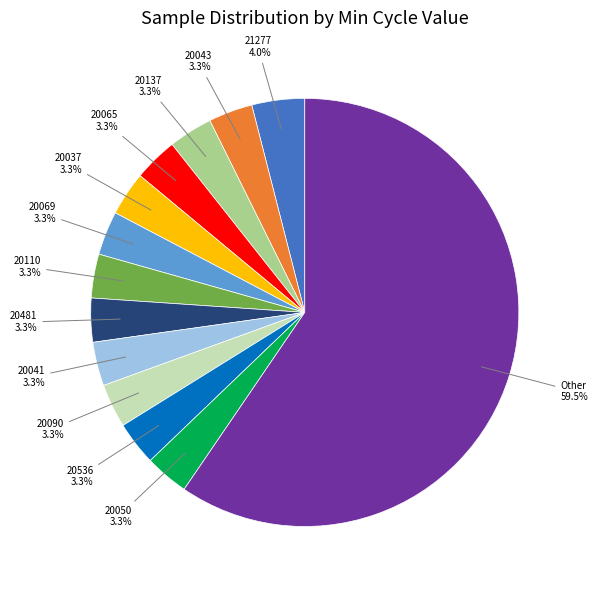

Does any single category account for the majority?

Yes